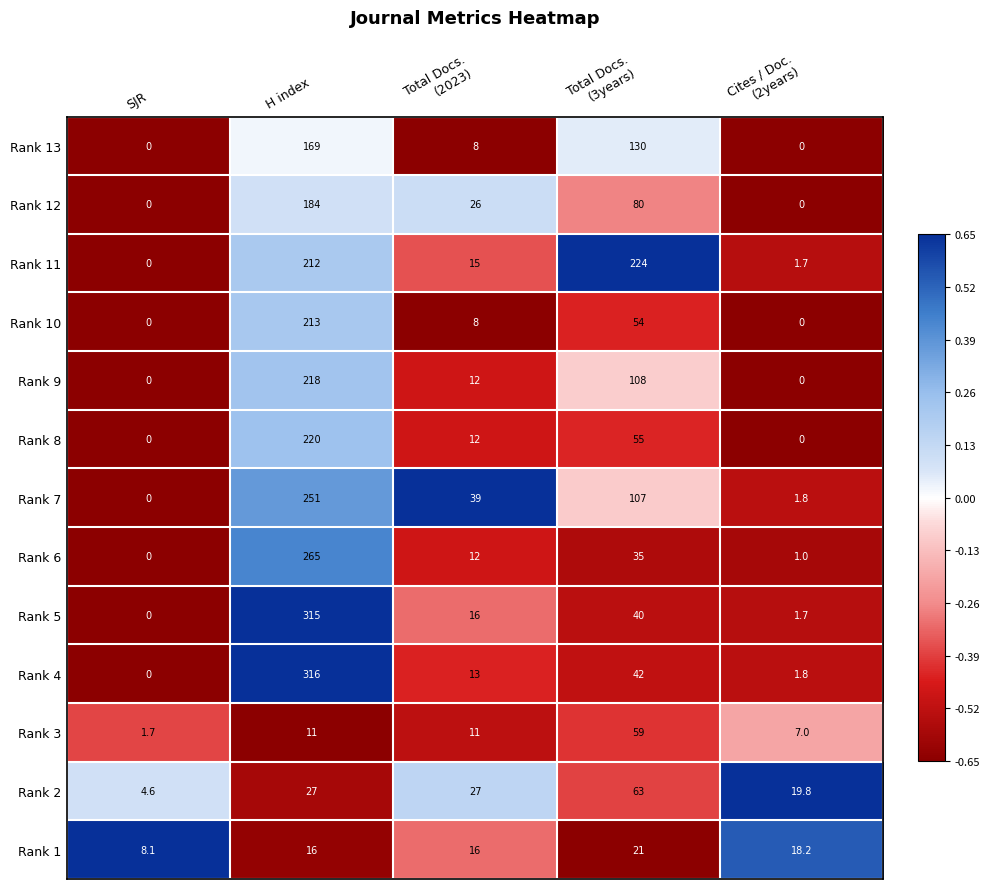

Between Total Docs.
(2023) and Cites / Doc.
(2years), which series saw the biggest shift?

Rank 7